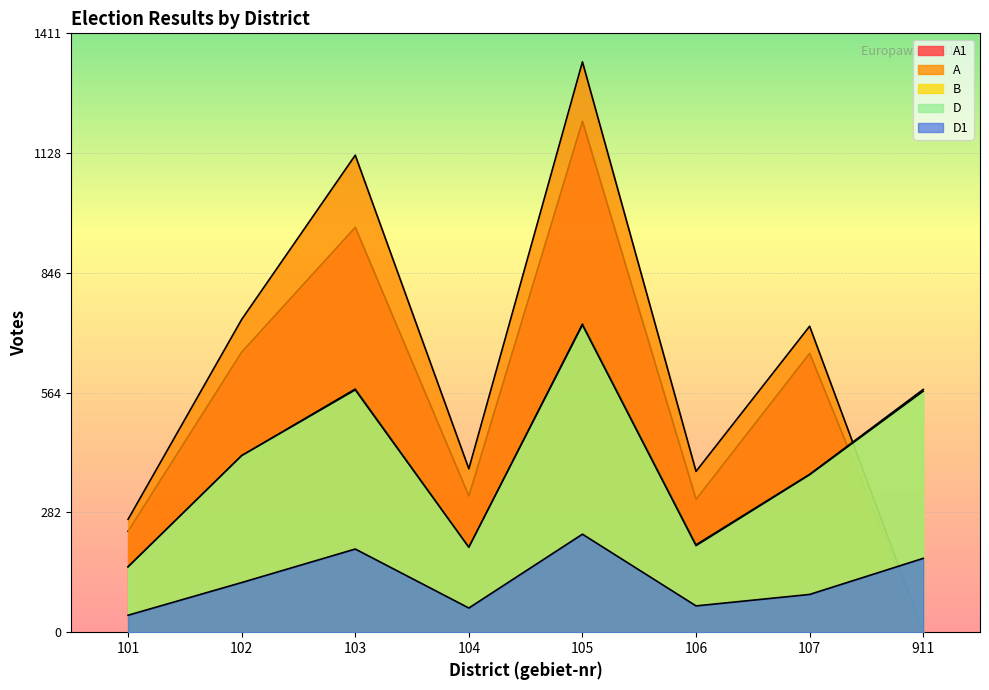

Rank the categories by B value from lowest to highest.

101, 104, 106, 107, 102, 911, 103, 105